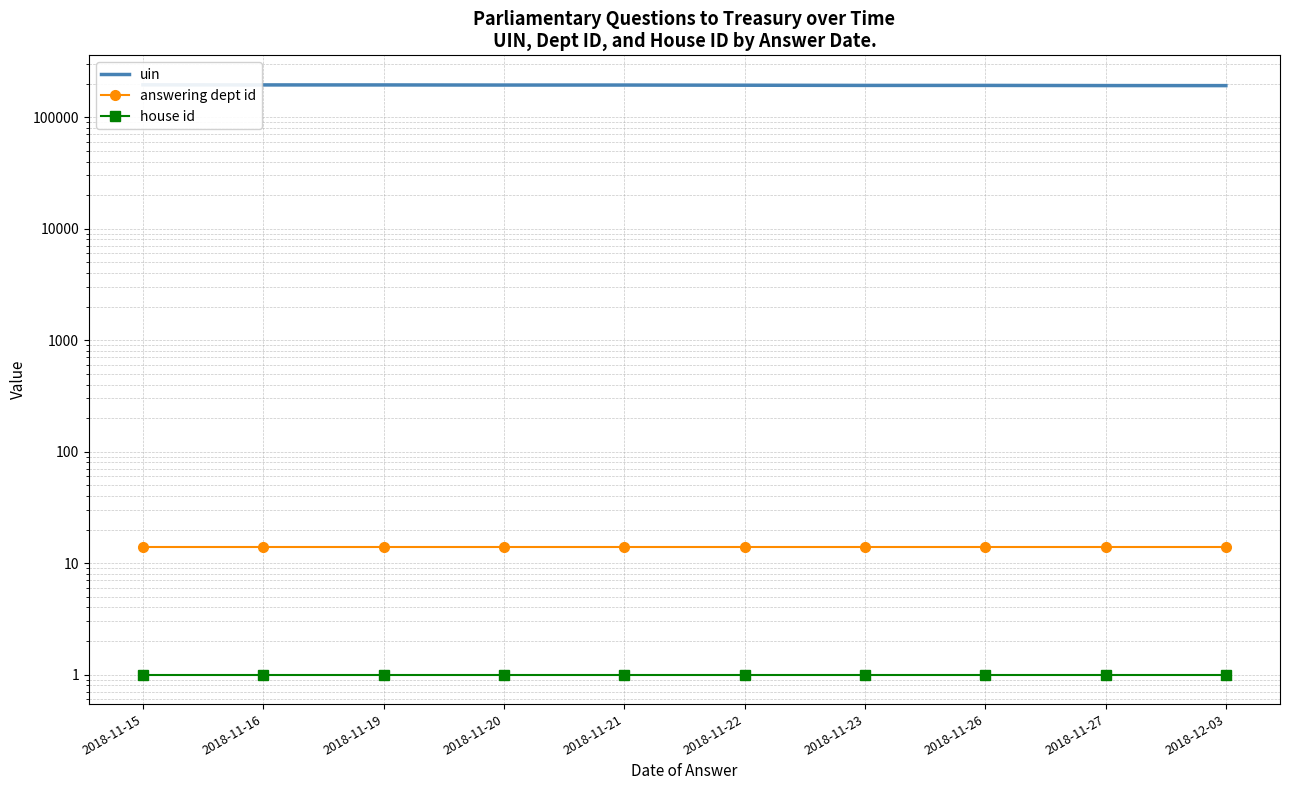

True or false: answering dept id and house id intersect in this chart.

False